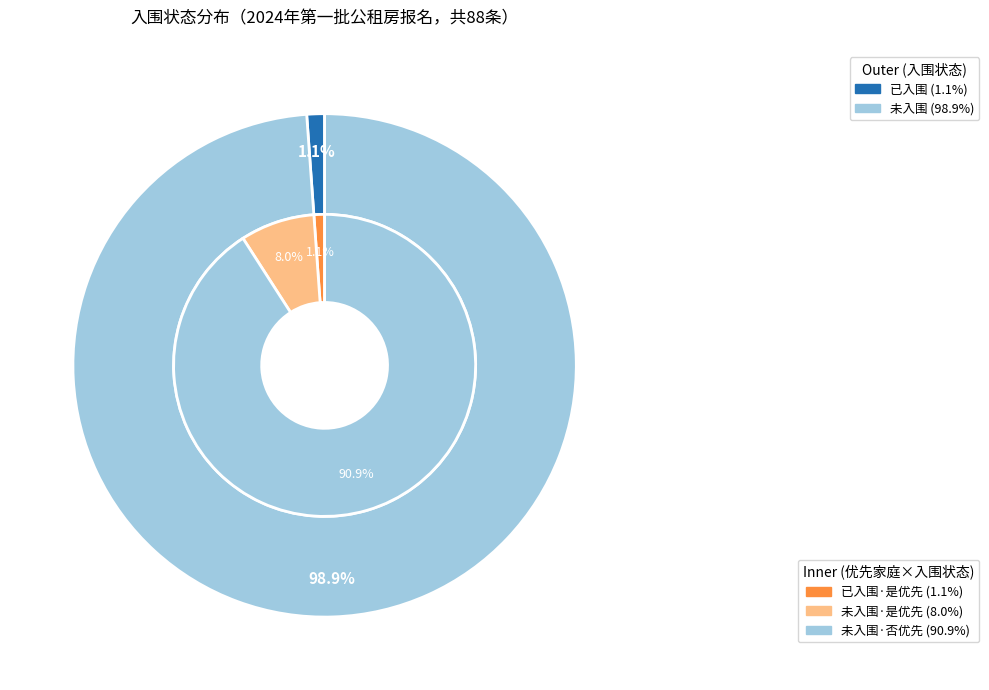

How many segments does this pie chart have?

2